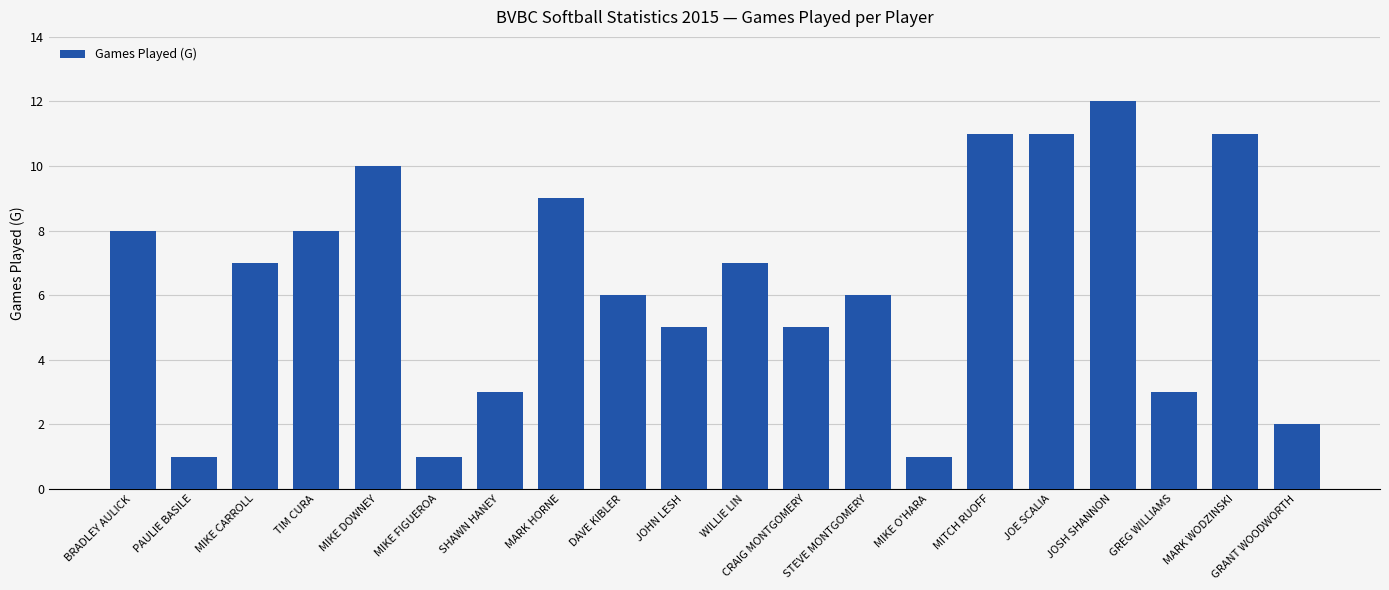

What value does the data have at TIM CURA?

8